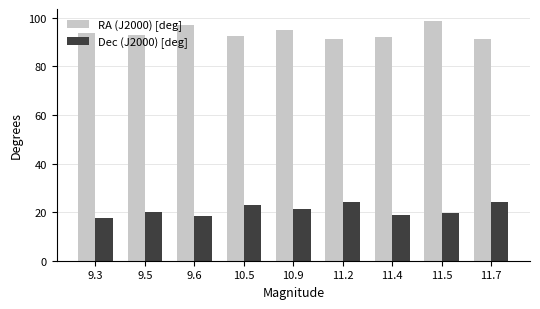

What is the spread (max minus min) of values at 10.9?

73.8